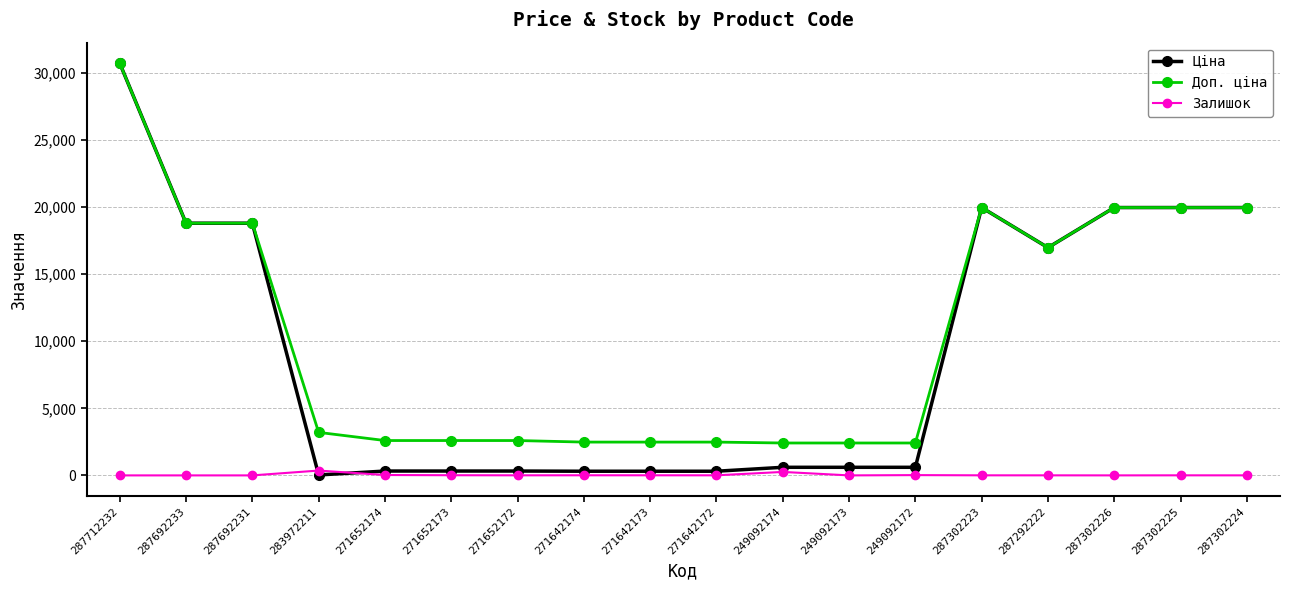

How many values in the Ціна series exceed 603?

11